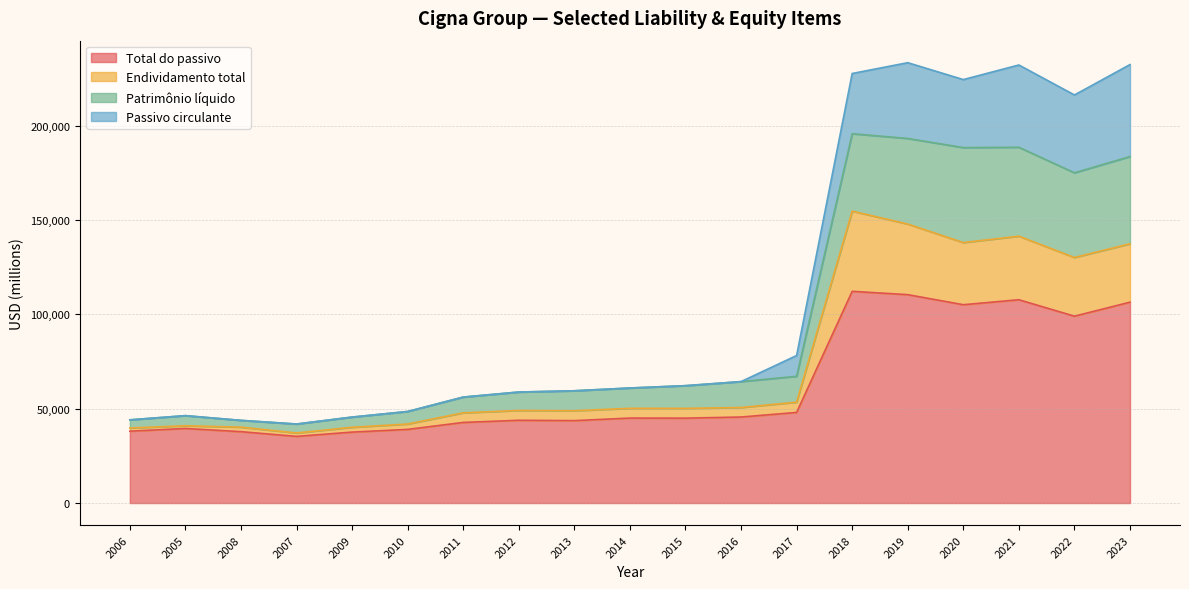

What is the difference between the Patrimônio líquido values at 2020 and 2022?

8152